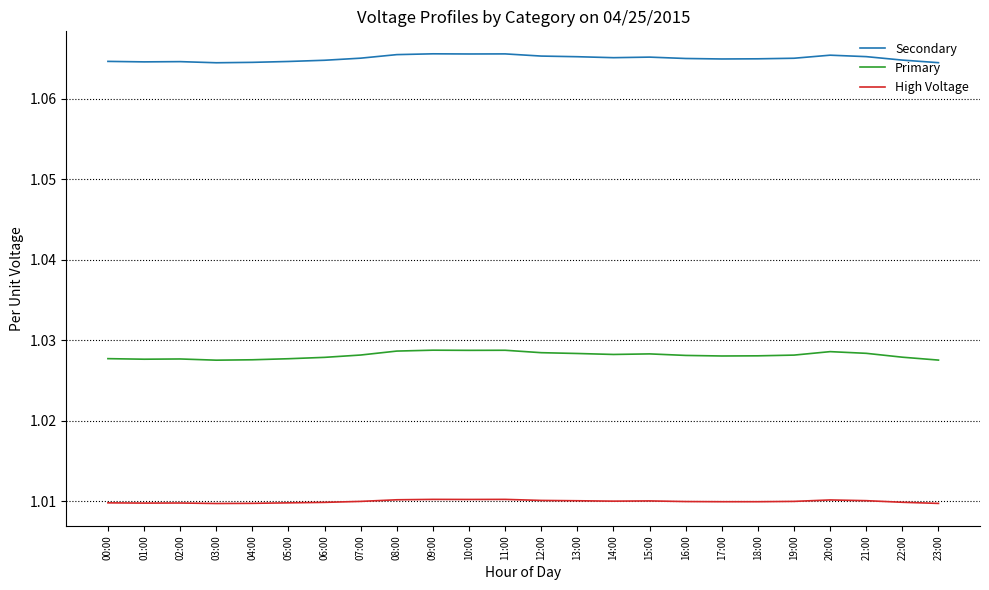

Which series has the largest total across all categories?

Secondary